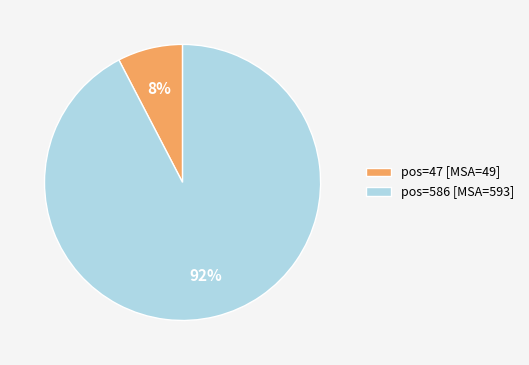

What is the smallest slice in the pie chart?

pos=47 [MSA=49]